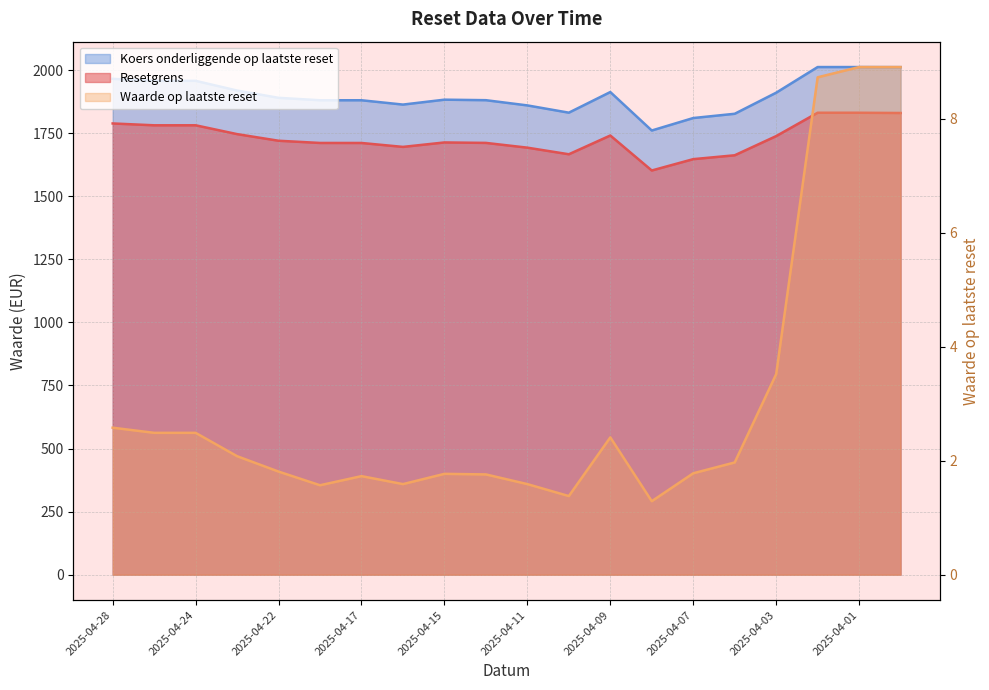

What is the minimum value for Resetgrens?

1602.2